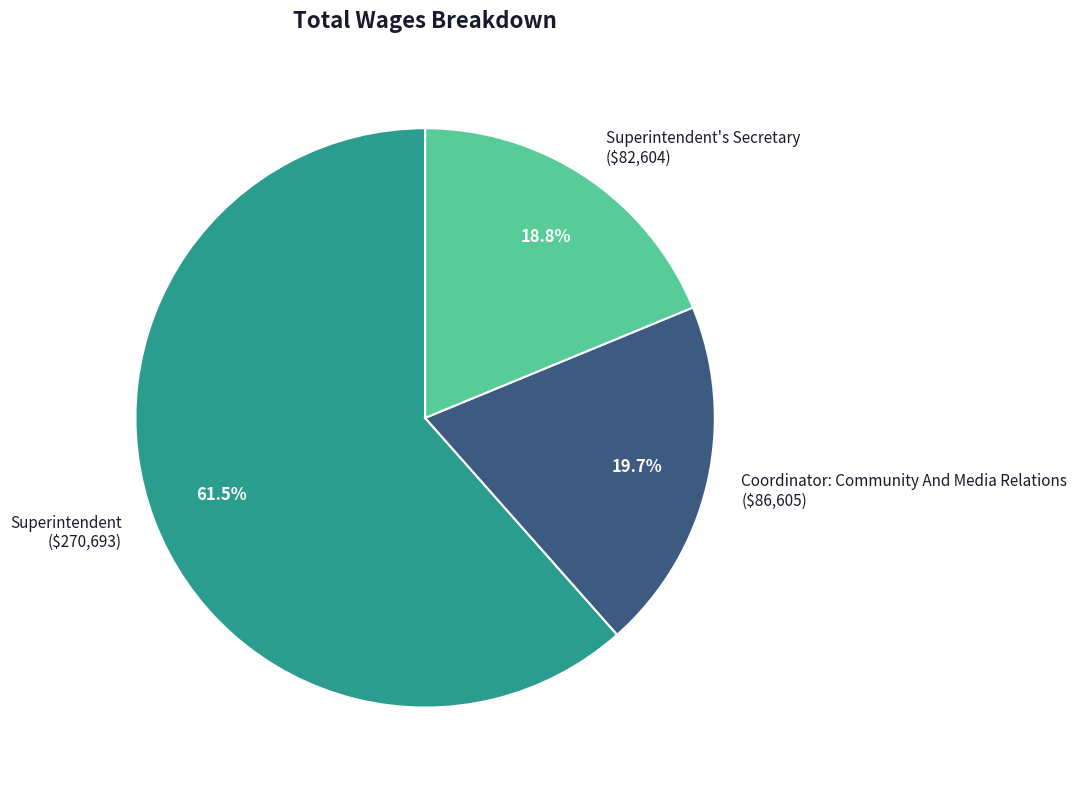

Combined, do Coordinator: Community And Media Relations and Superintendent's Secretary account for over 50%?

No